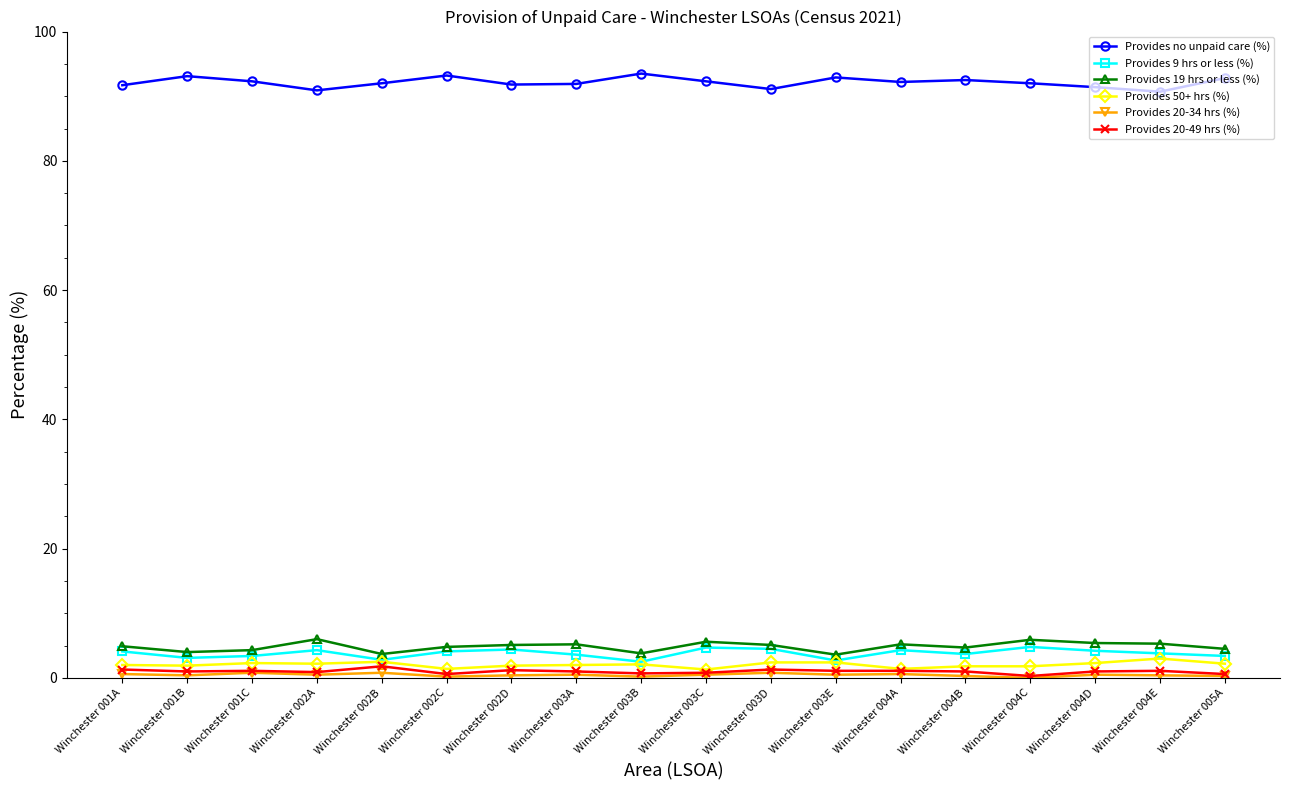

Which series has the largest total across all categories?

Provides no unpaid care (%)